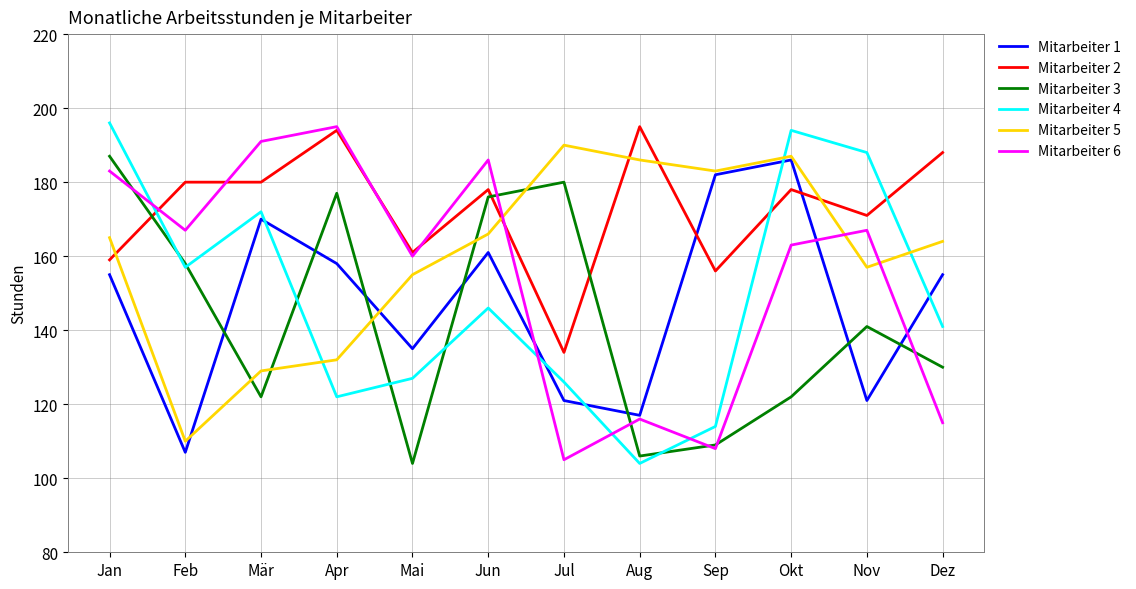

Where is the first local maximum for Mitarbeiter 1?

Mär